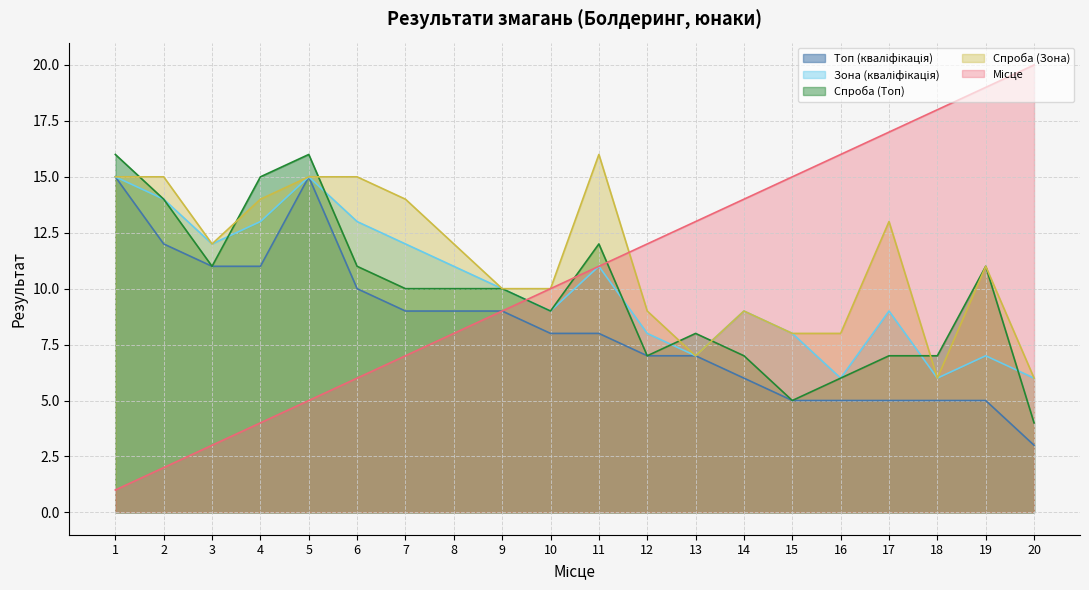

The Спроба (Топ) series shows 8 at 11. True or false?

False